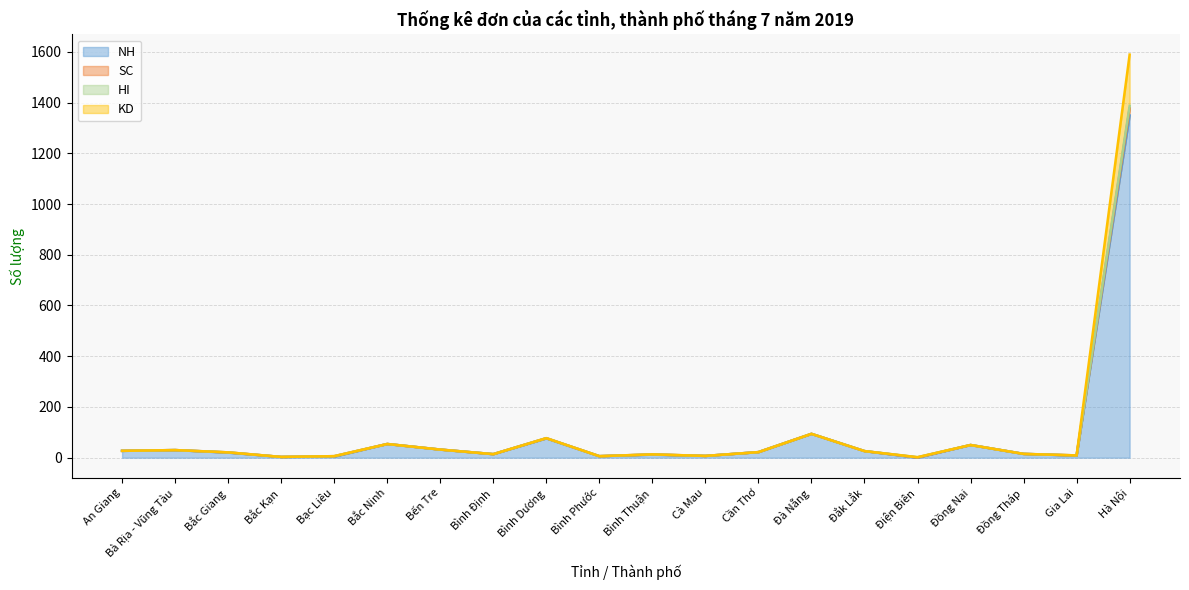

Does the chart have visible grid lines?

Yes